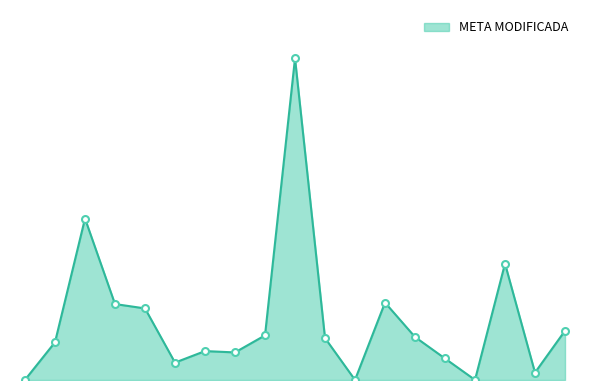

What is the smallest value displayed?

1